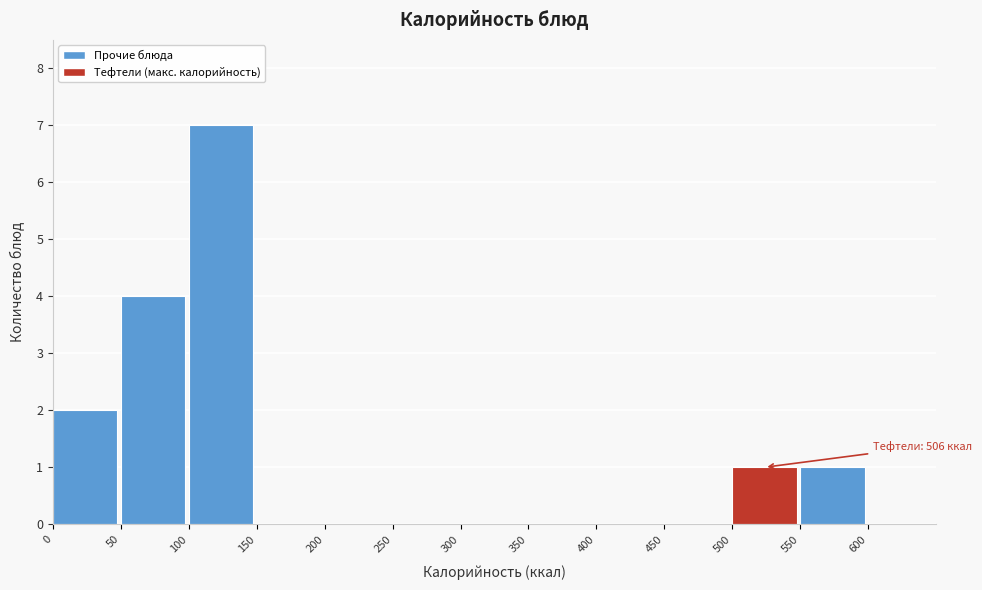

Which range on the x-axis has the tallest bar?

100 to 150